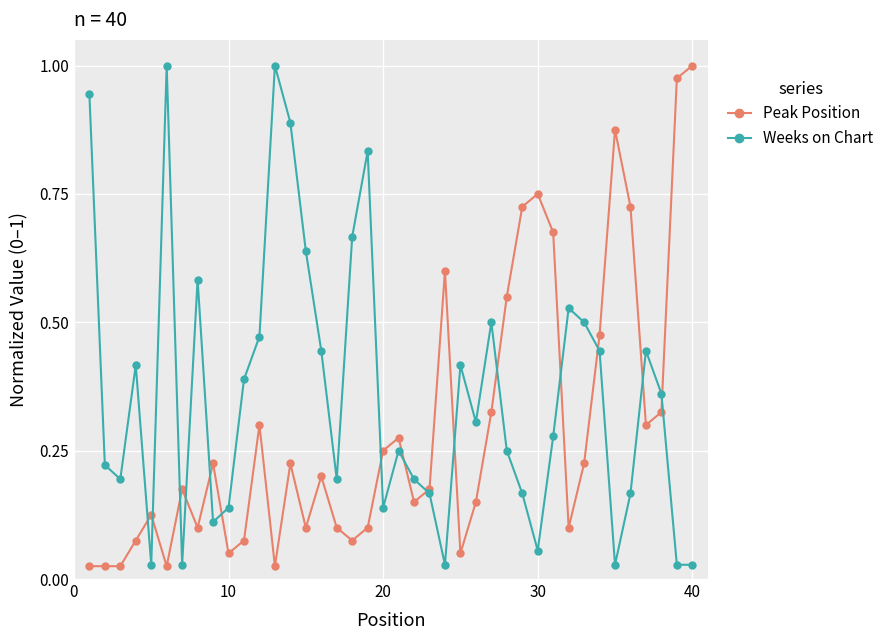

How many lines are shown in the chart?

2